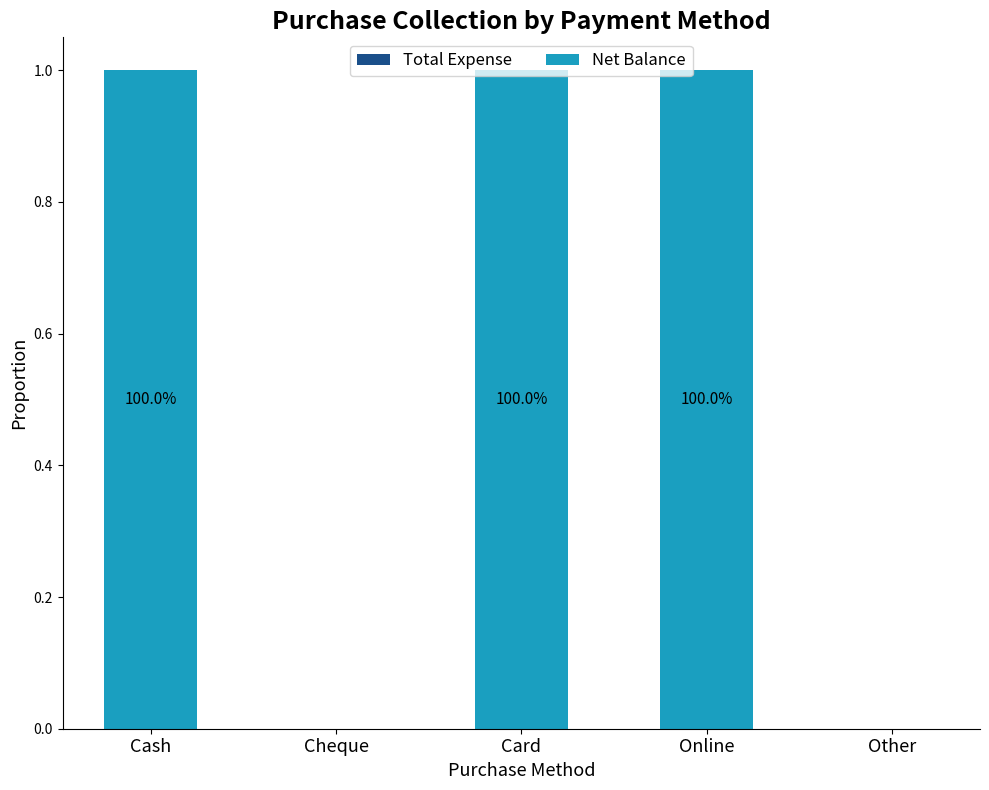

Reading left to right, extract all data points from this chart.

Total Expense: Cash=0	Cheque=0	Card=0	Online=0	Other=0
Net Balance: Cash=1	Cheque=0	Card=1	Online=1	Other=0